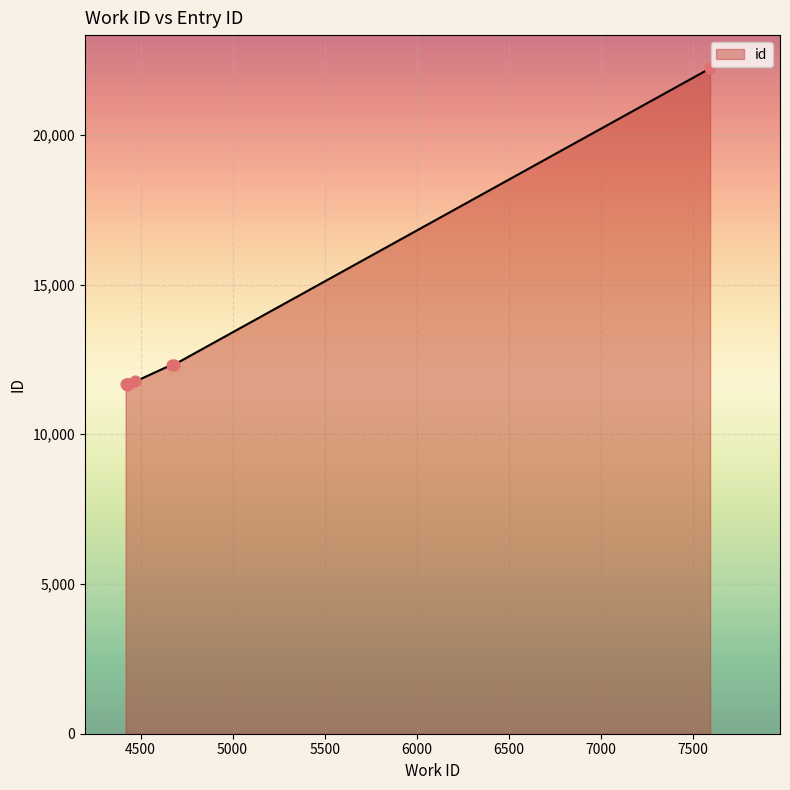

What is the smallest value displayed?

11662